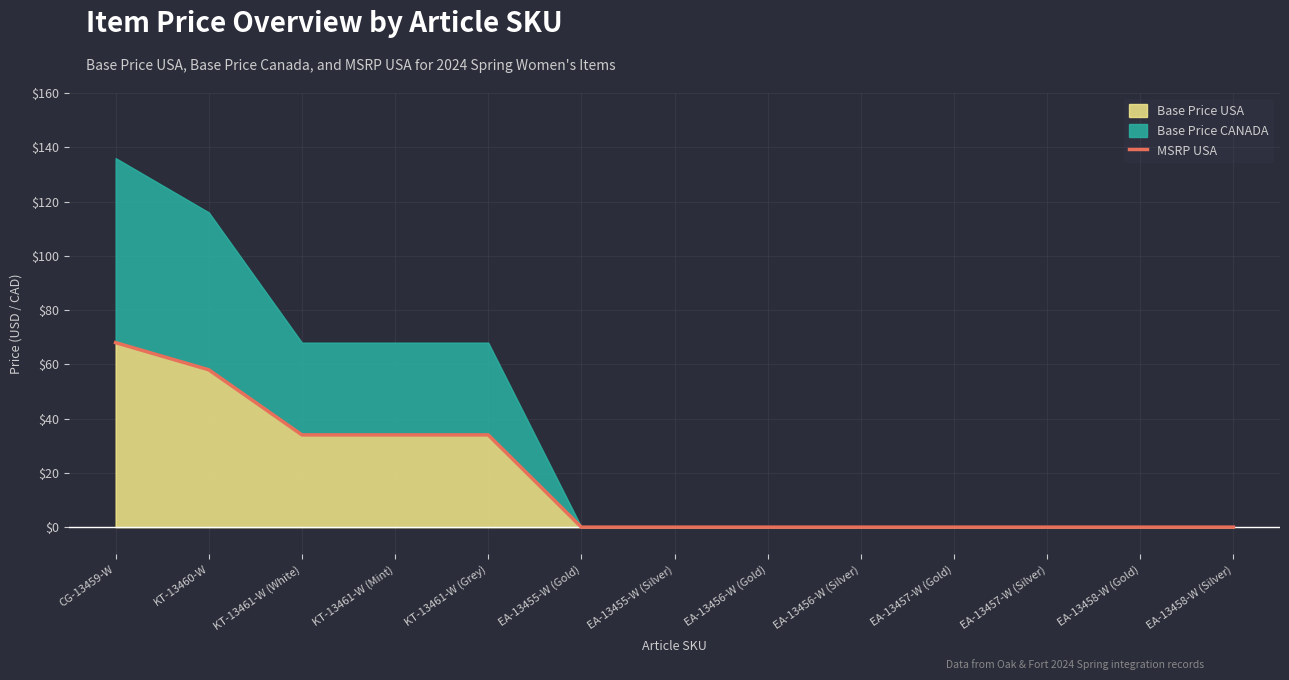

How many values are above zero?

5